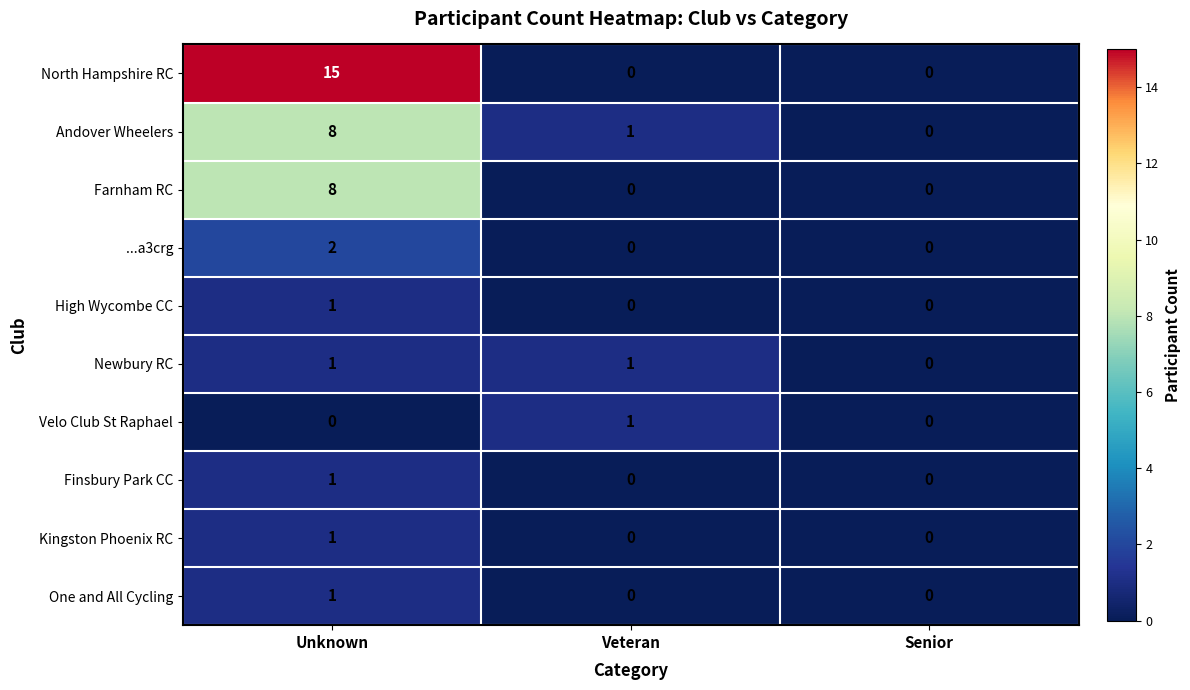

Count the number of categories in the chart.

3